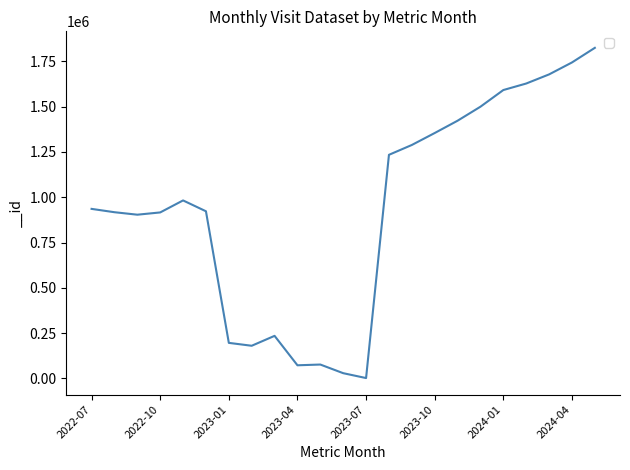

What is the maximum value shown in the chart?

1824593